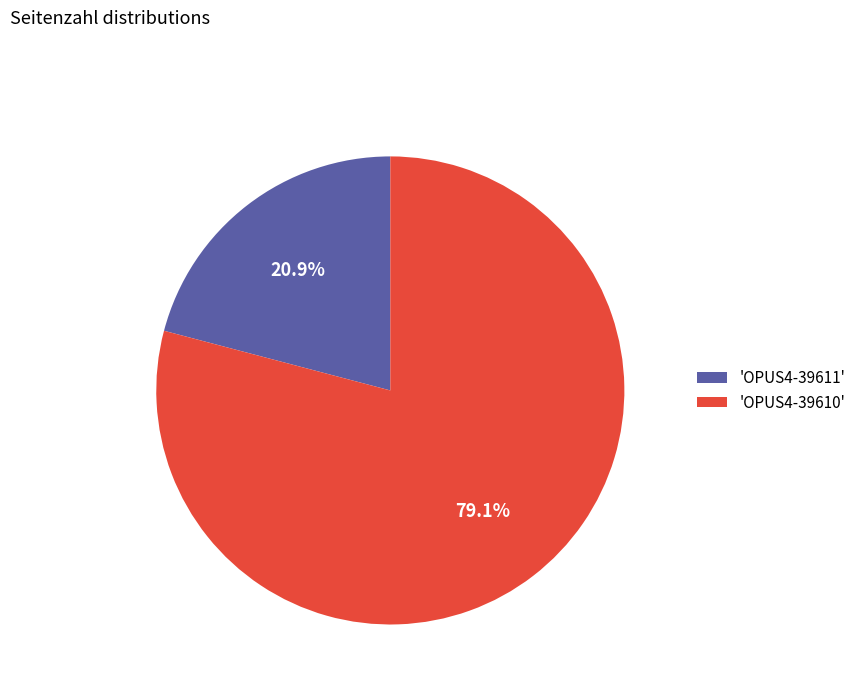

To the nearest percent, what is the average slice percentage?

50%